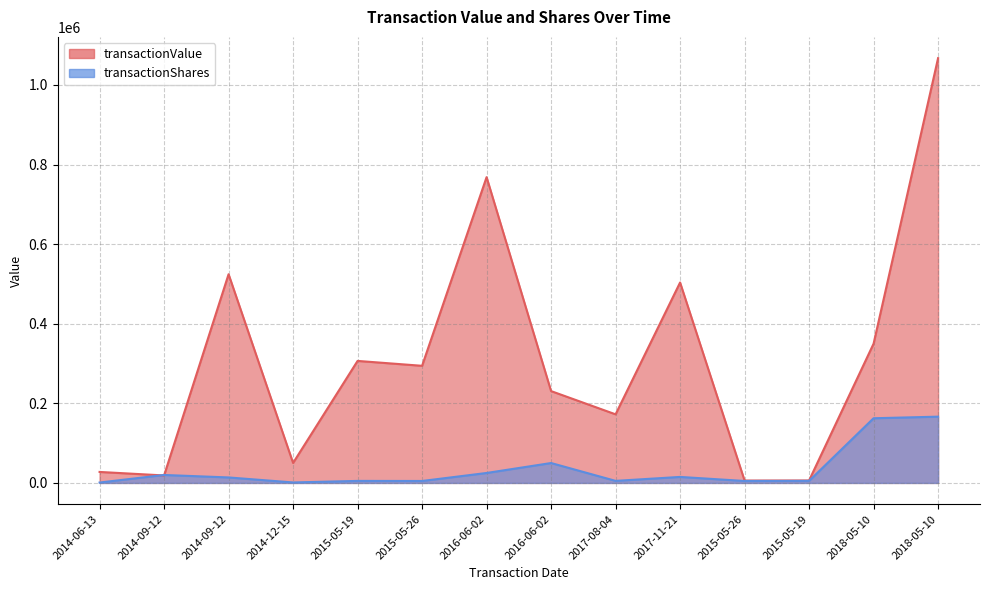

At which label does transactionValue first exceed 294279?

2014-09-12